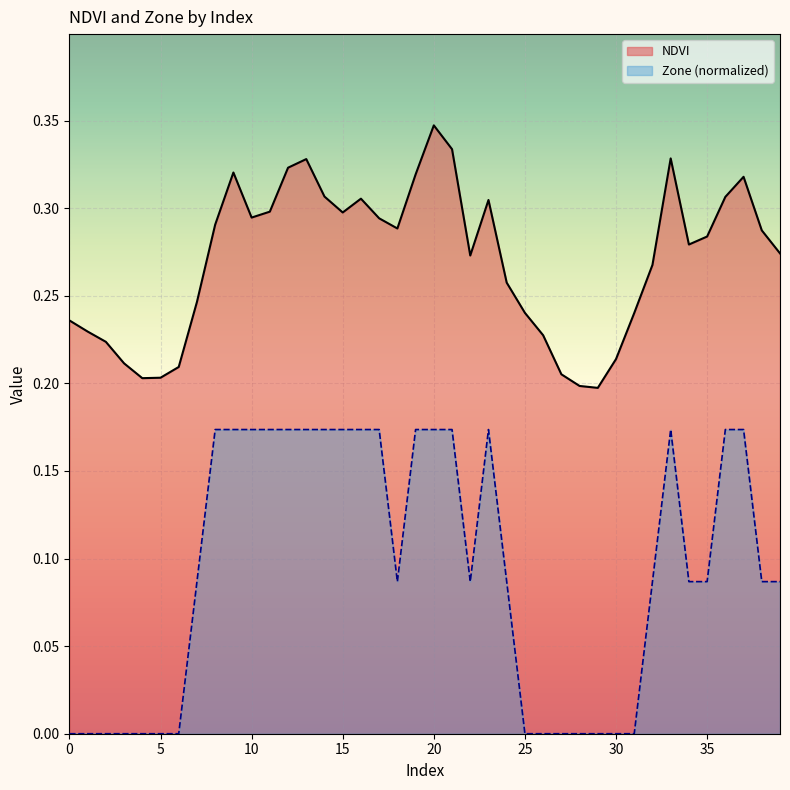

True or false: NDVI has a value of 0.3 at 22.

True